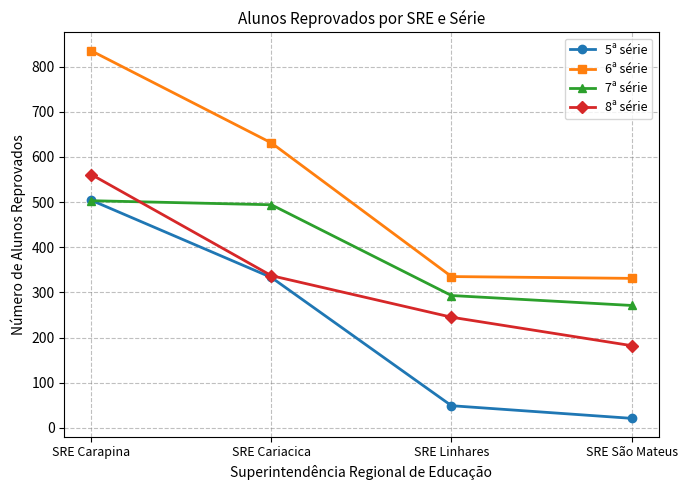

What is the total value across all series at SRE São Mateus?

805